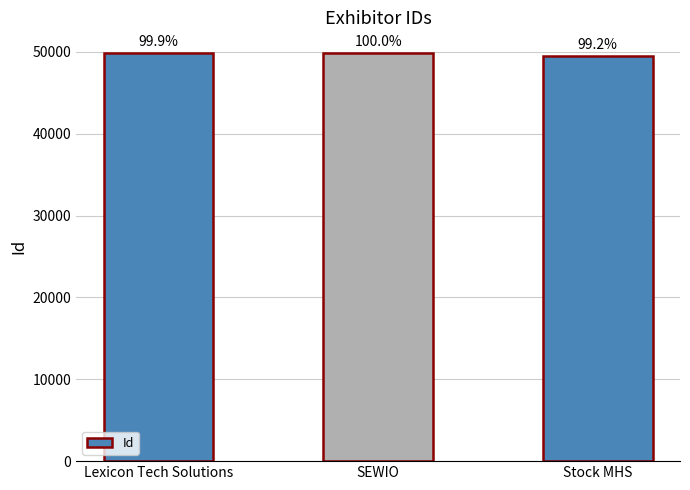

How many bars are there in total?

3